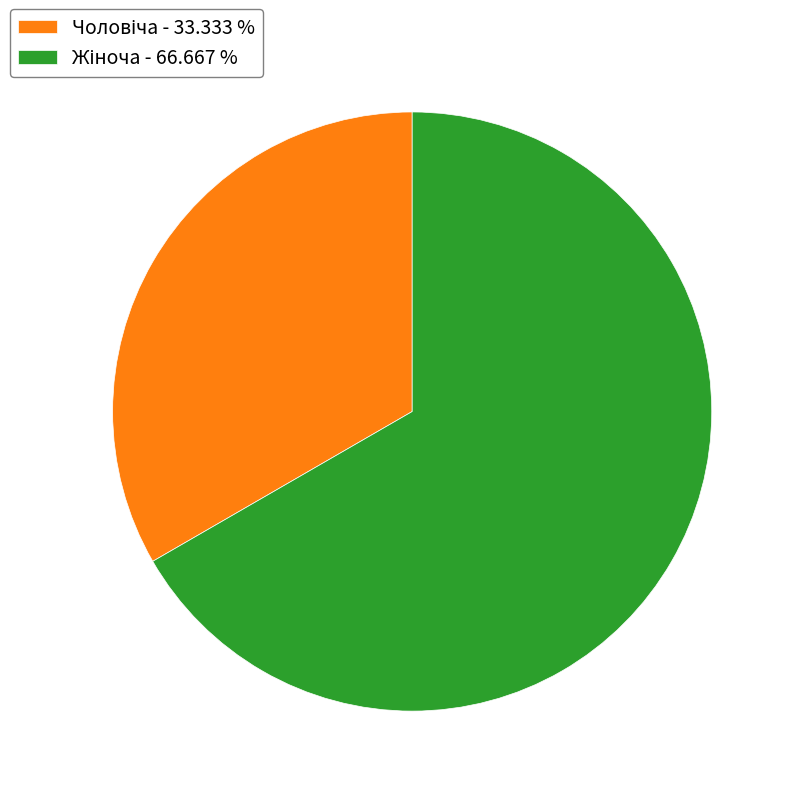

Is there any slice that represents more than half of the pie?

Yes